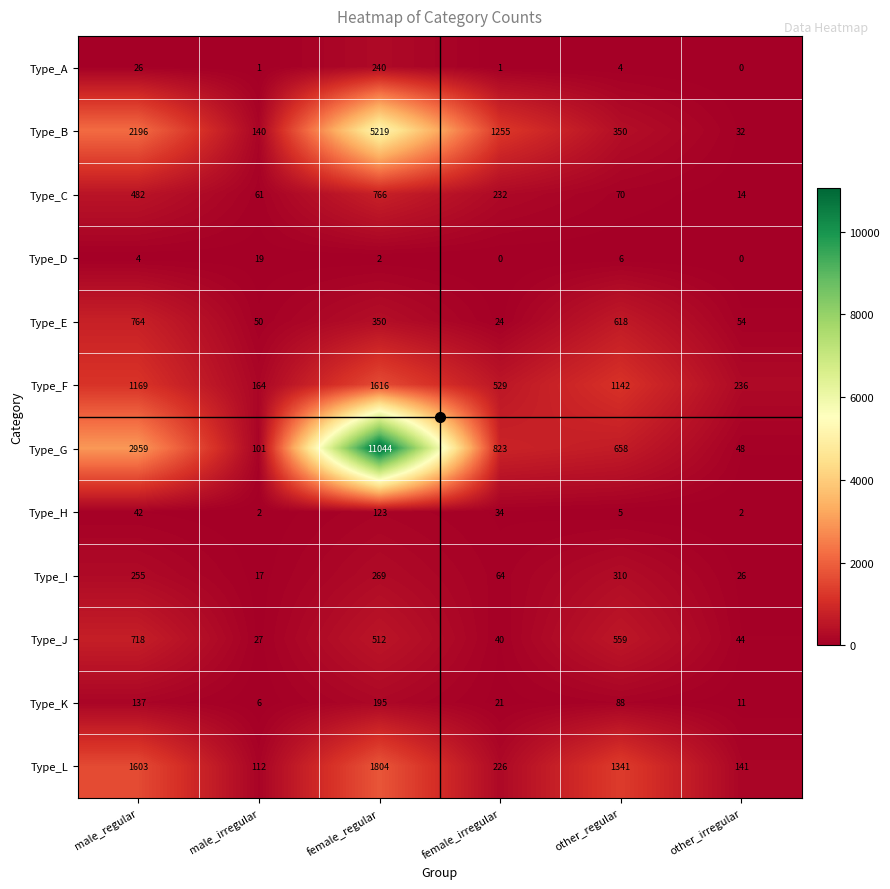

Is it true that Type_I equals 269 at female_regular?

True